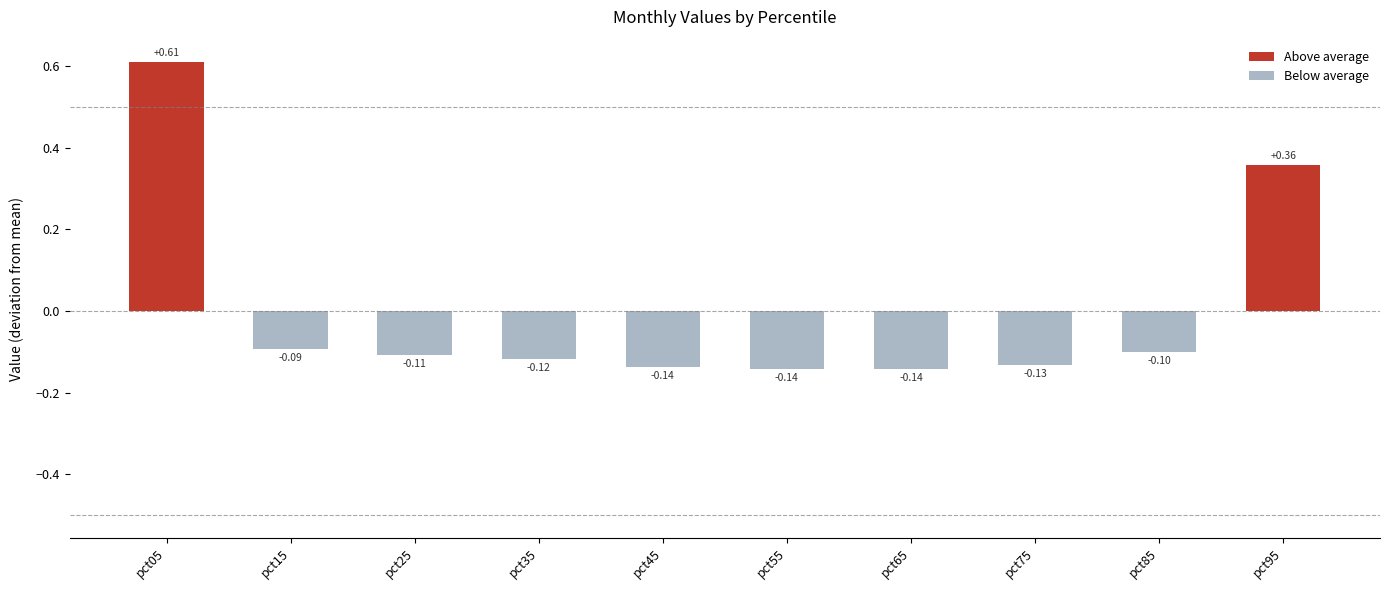

How many negative values are there?

8